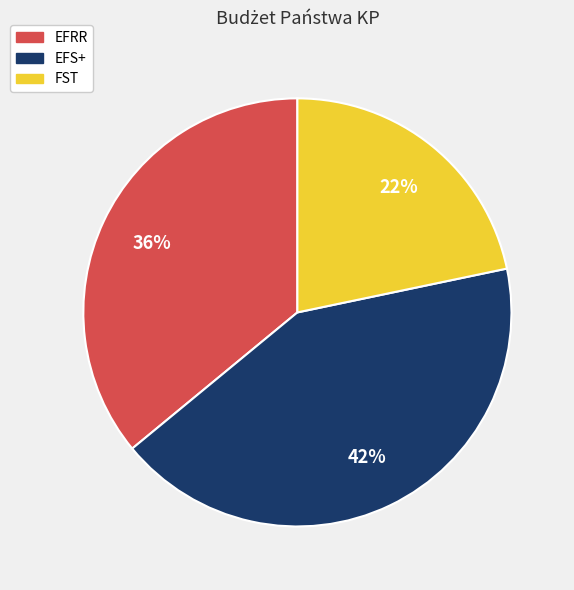

Is there a majority slice in this chart?

No